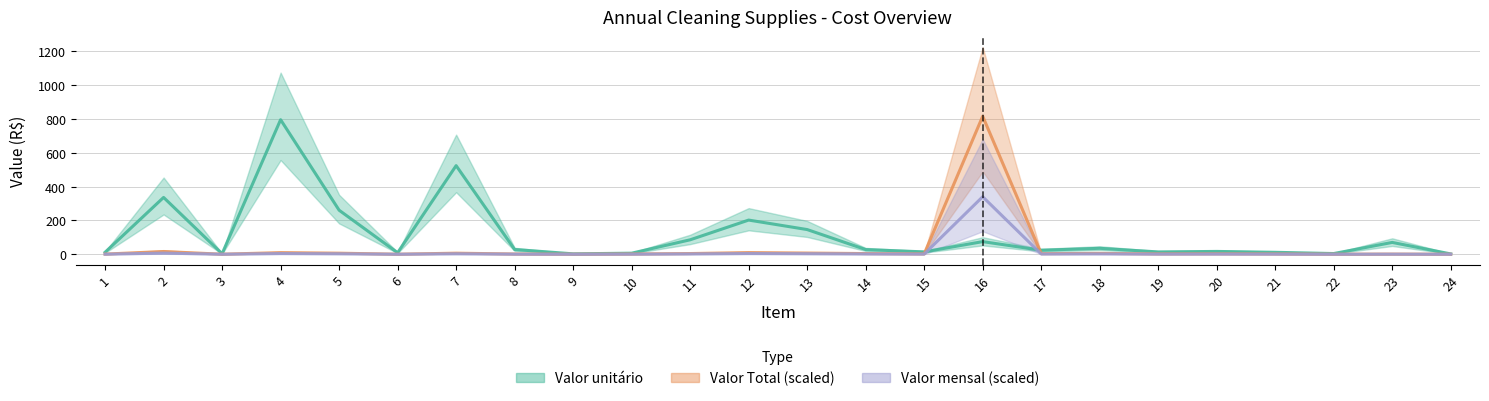

True or false: Valor unitário has more than 2 interior local peaks.

True